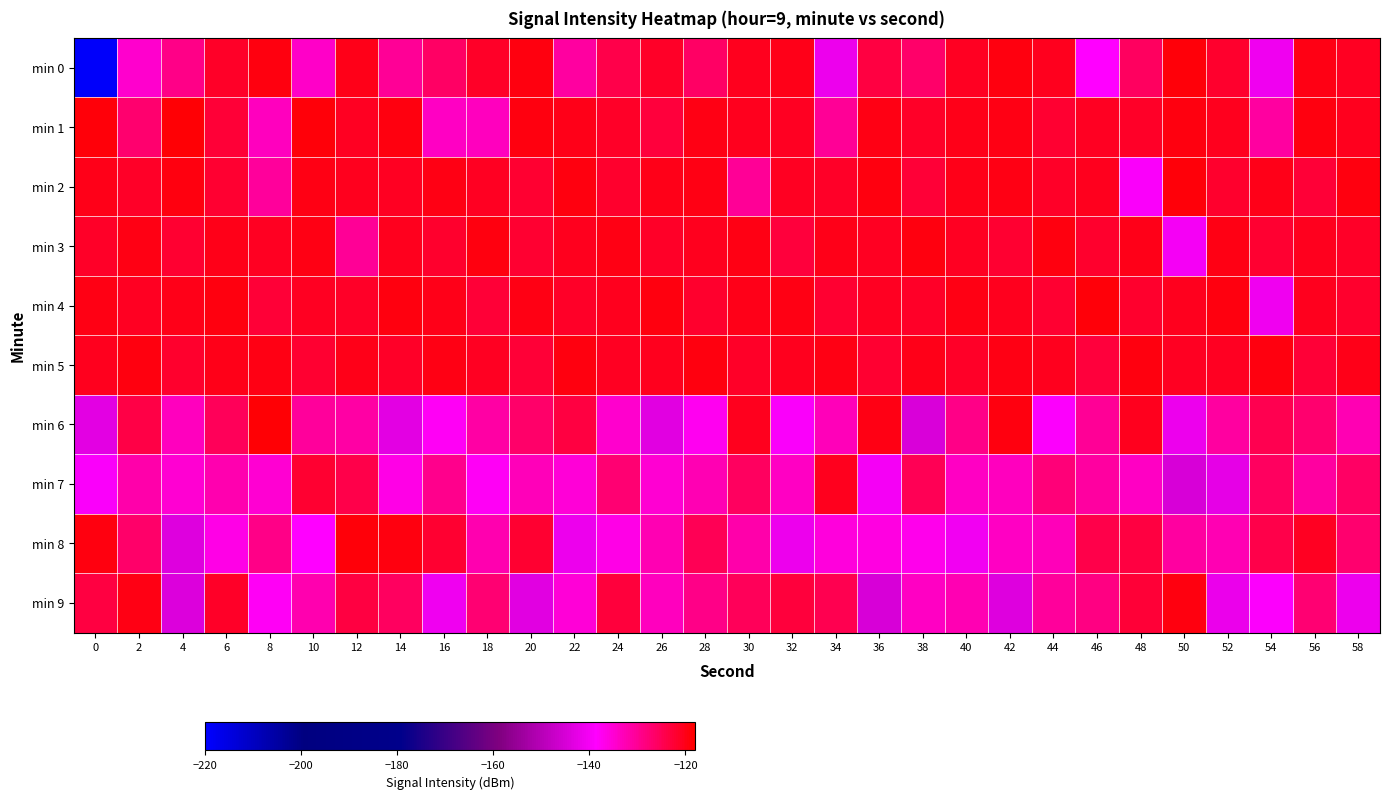

At which category is the sum across all series the highest?

56